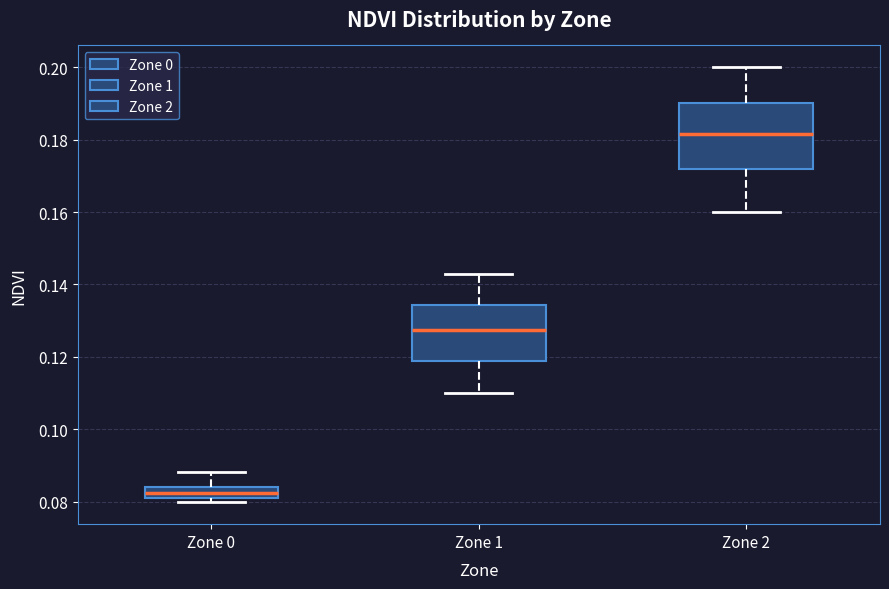

Where is the upper edge of the box for Zone 0 on the y-axis? The values are not printed on the chart, so give them approximately, as read against the axis.

0.084